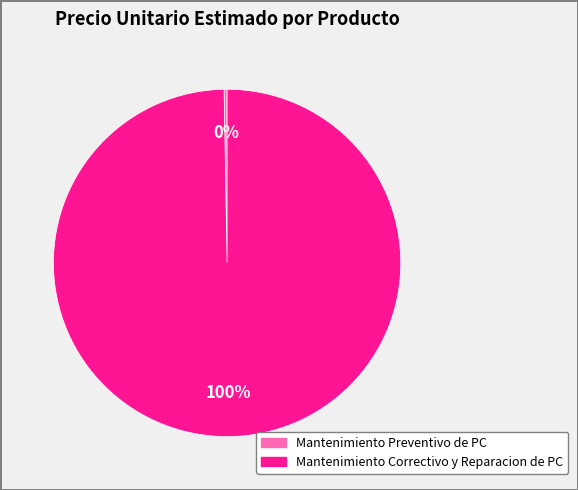

Is the sum of Mantenimiento Correctivo y Reparacion de PC and Mantenimiento Preventivo de PC greater than half?

Yes